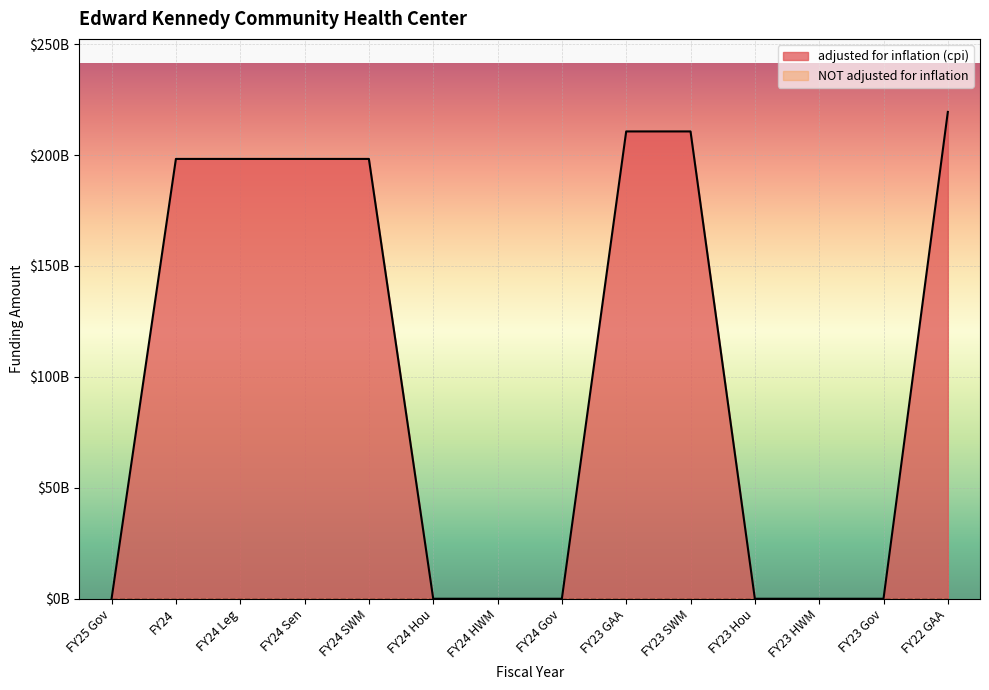

What position from the left is FY23 Hou?

11